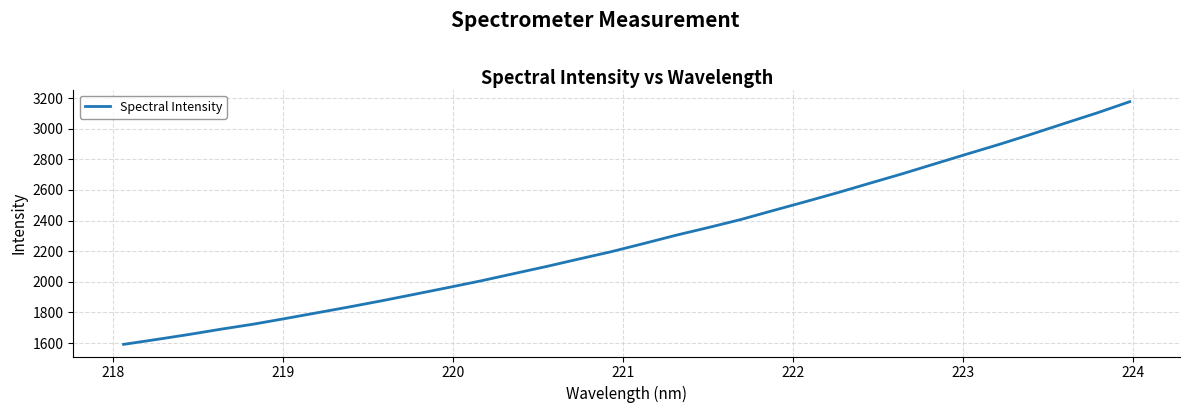

What is the difference between the second highest and minimum values?

1512.8